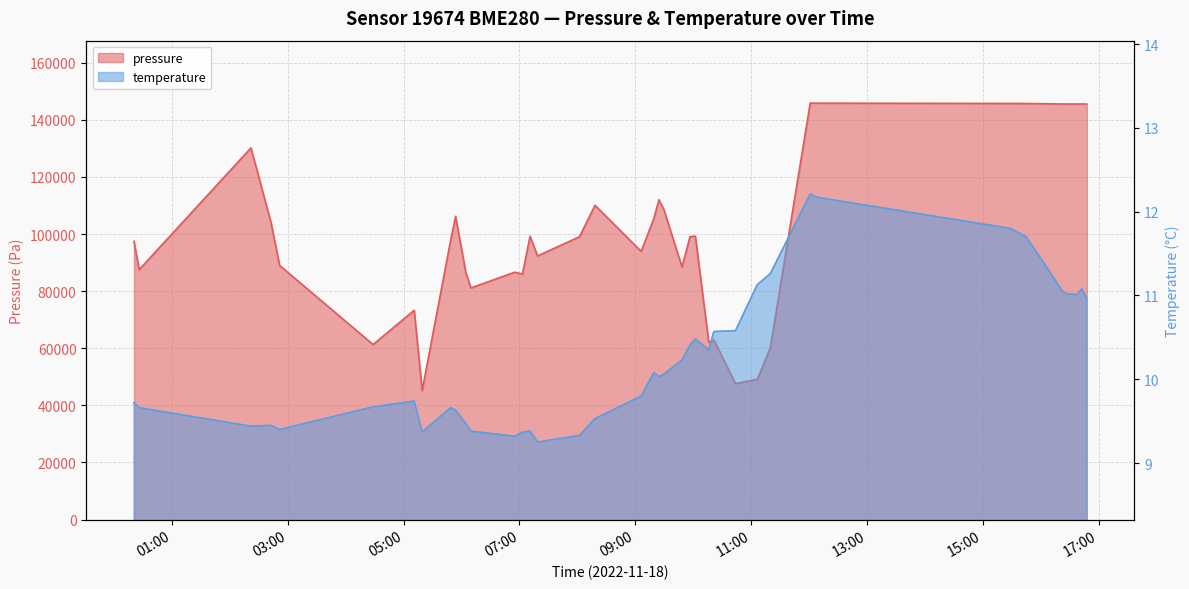

How many data points does each series have?

40